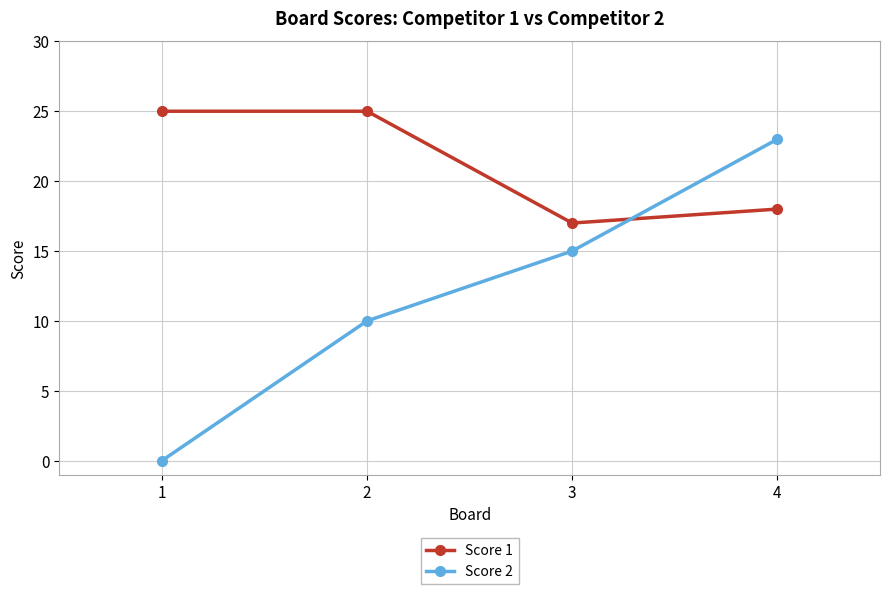

At which label is Score 2 closest to 11?

2